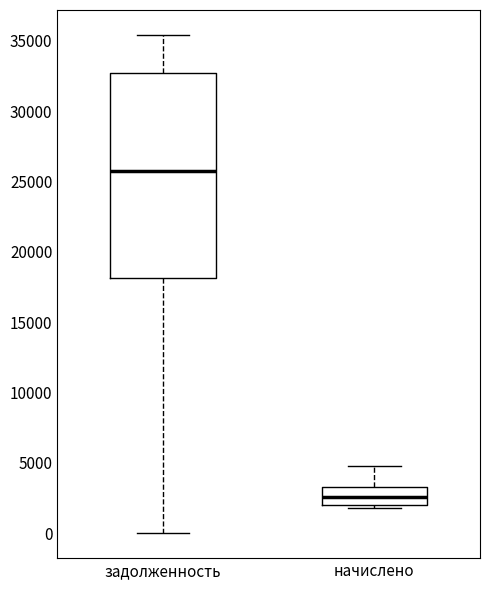

Where does the median line of the box for начислено sit on the y-axis? The values are not printed on the chart, so give them approximately, as read against the axis.

2500